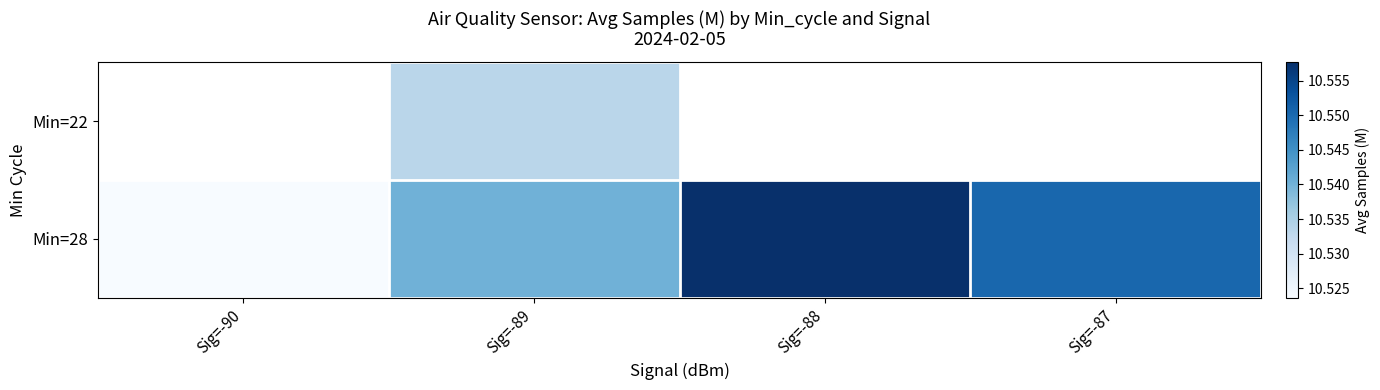

Between Sig=-88 and Sig=-89, which is larger?

Sig=-89